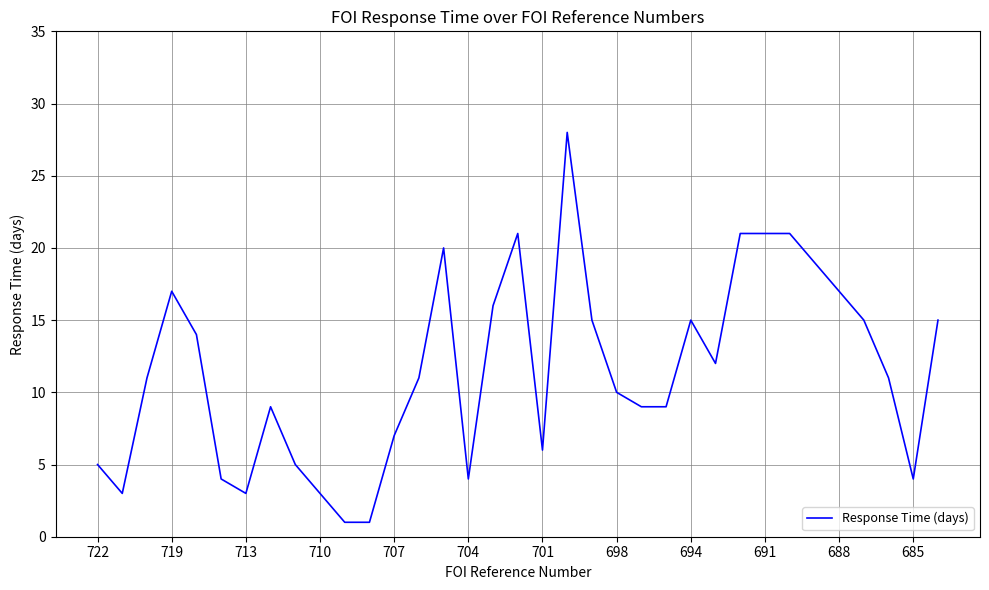

What is the maximum value shown in the chart?

28